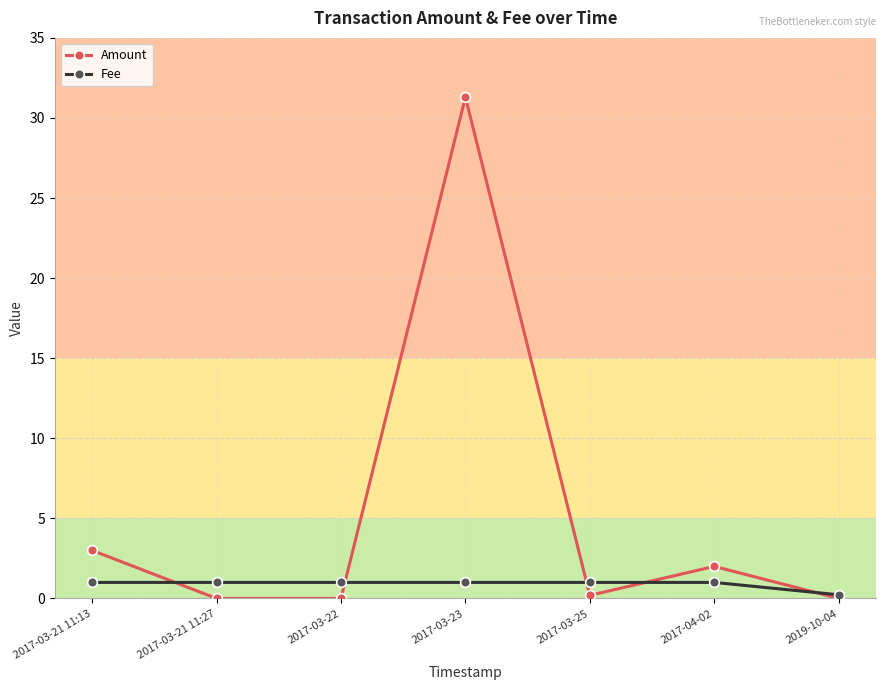

What is the difference between the maximum and minimum values in the Amount series?

31.3